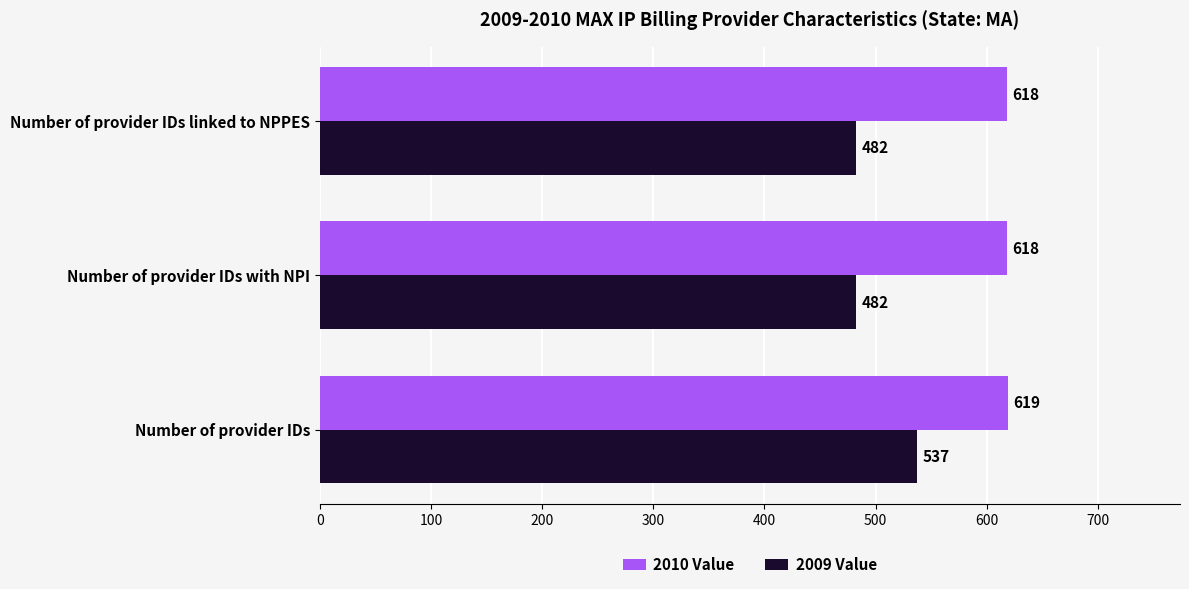

Is it true that 2009 Value equals 746 at Number of provider IDs?

False